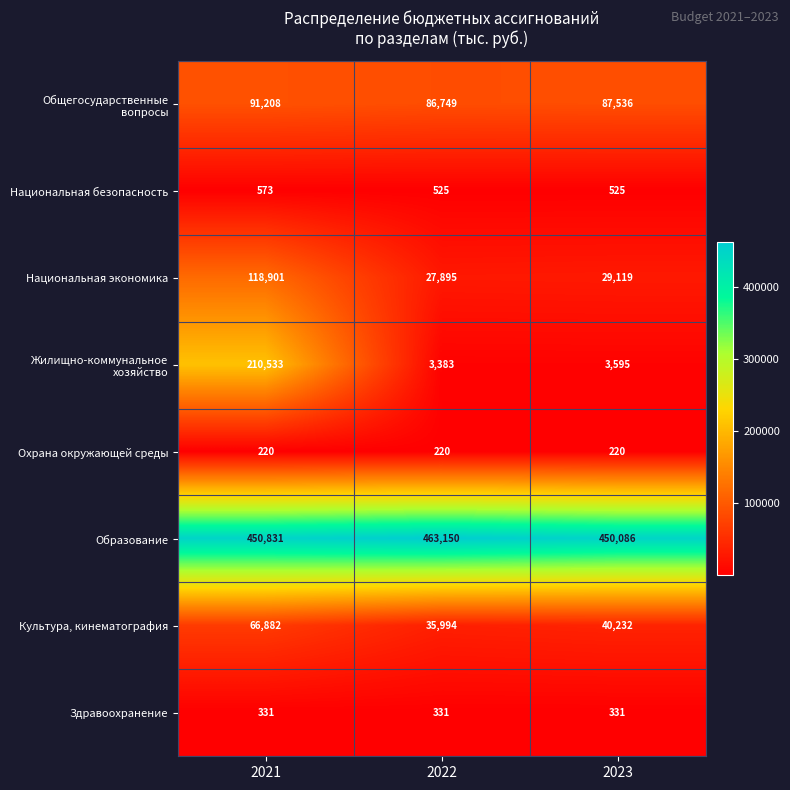

What is the difference between the highest and lowest values at 2021?

450611